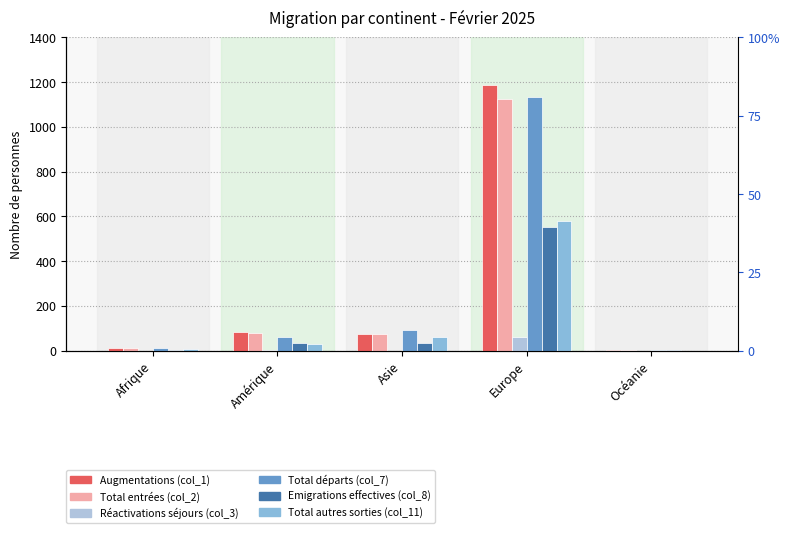

Which category has the lowest value in the Réactivations séjours (col_3) series?

Afrique